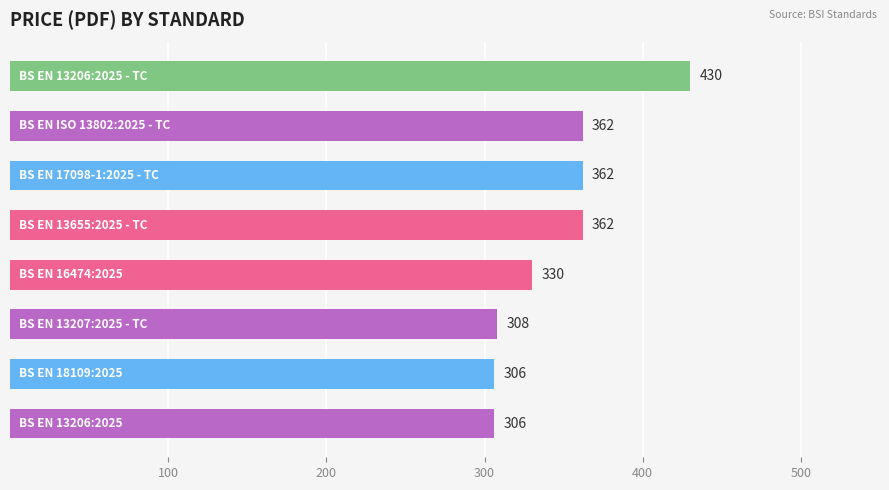

What is the smallest value displayed?

306